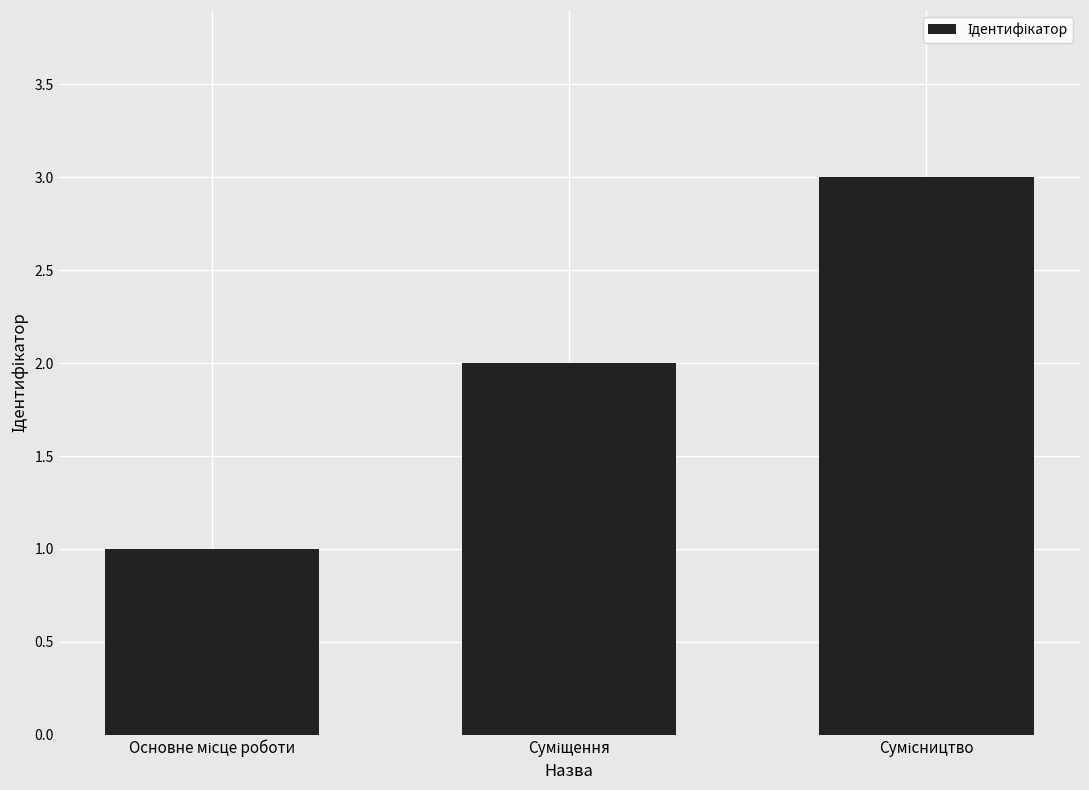

What is the maximum value shown in the chart?

3